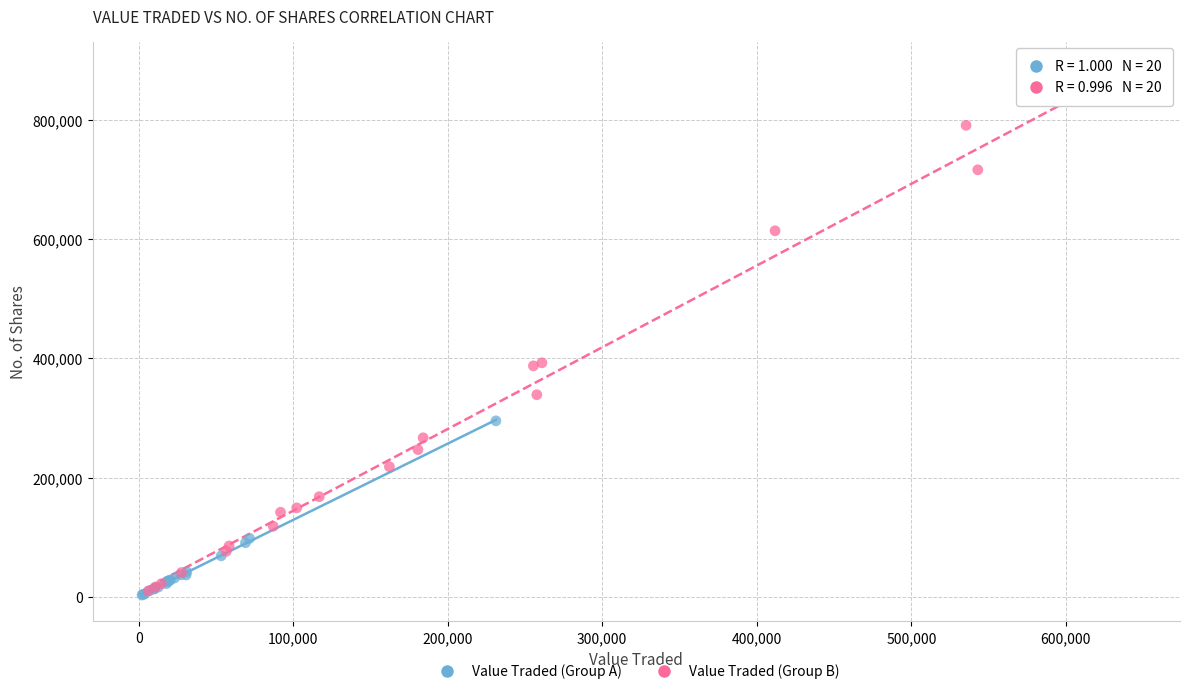

Which series reaches the maximum Y coordinate?

Value Traded (Group B)